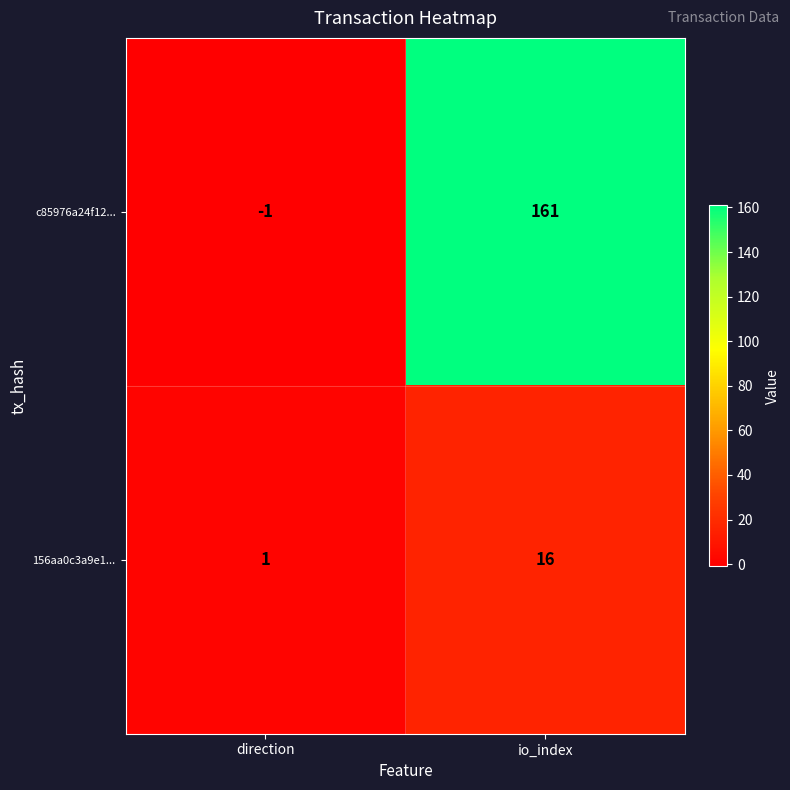

What value does the c85976a24f12... series have at io_index?

161